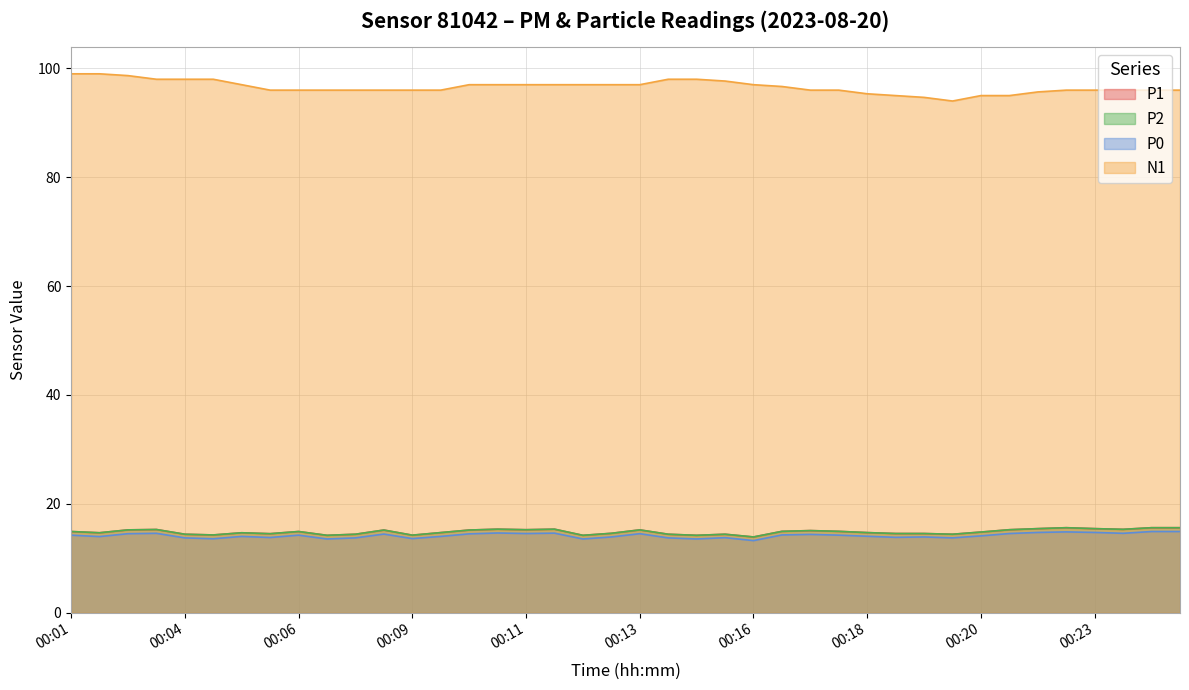

At which category is the sum across all series the highest?

00:03